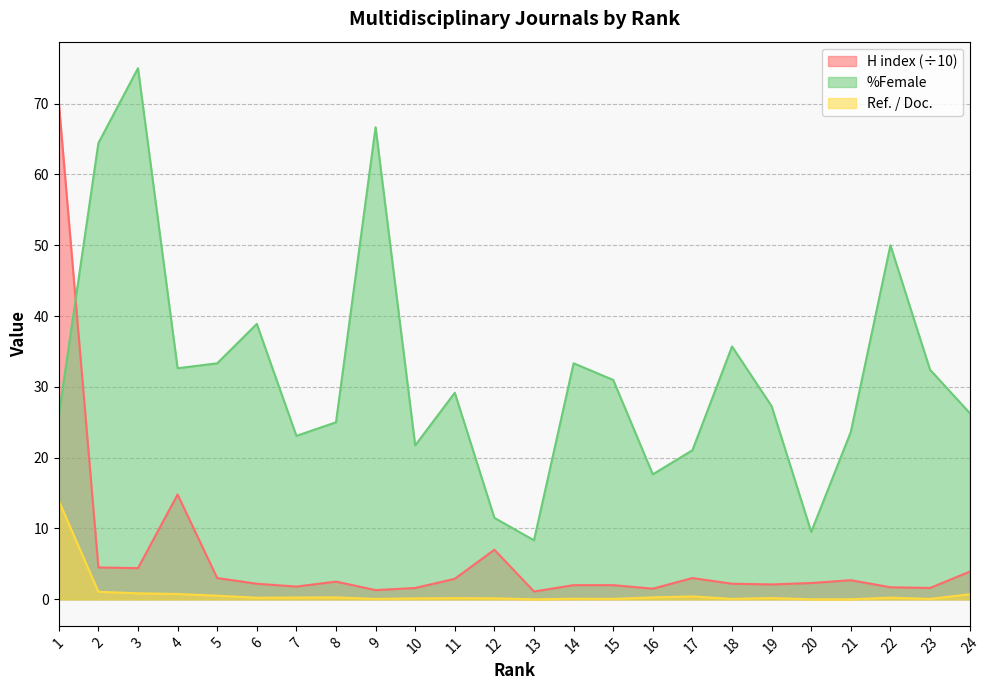

What is the value of the Ref. / Doc. point at the 15th from the left?

0.1